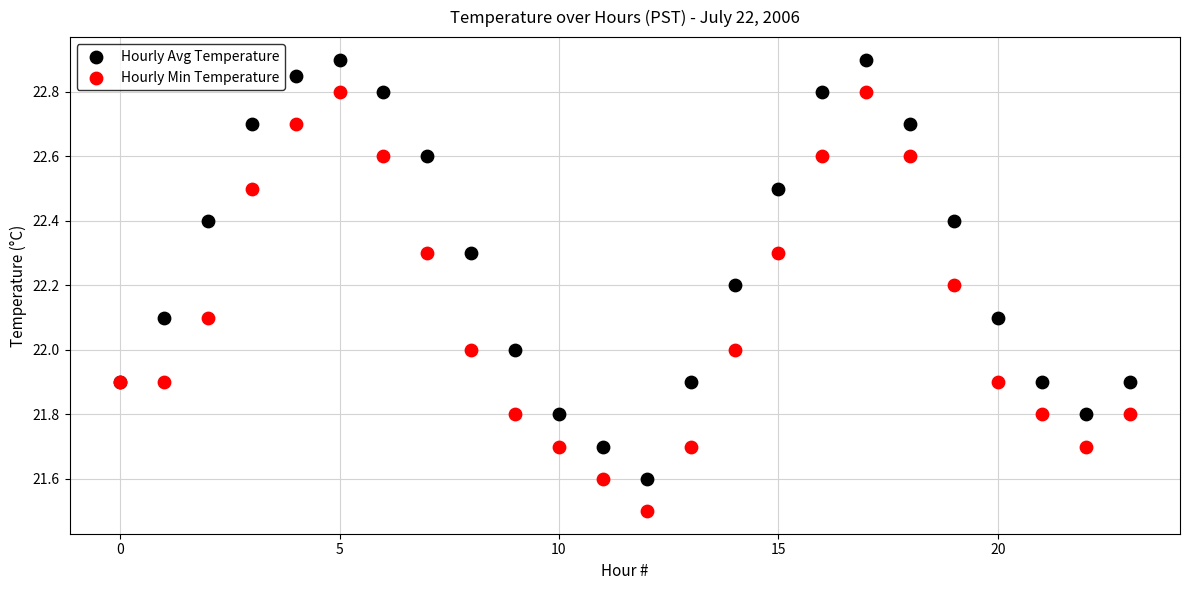

Which series reaches the maximum Y coordinate?

Hourly Avg Temperature